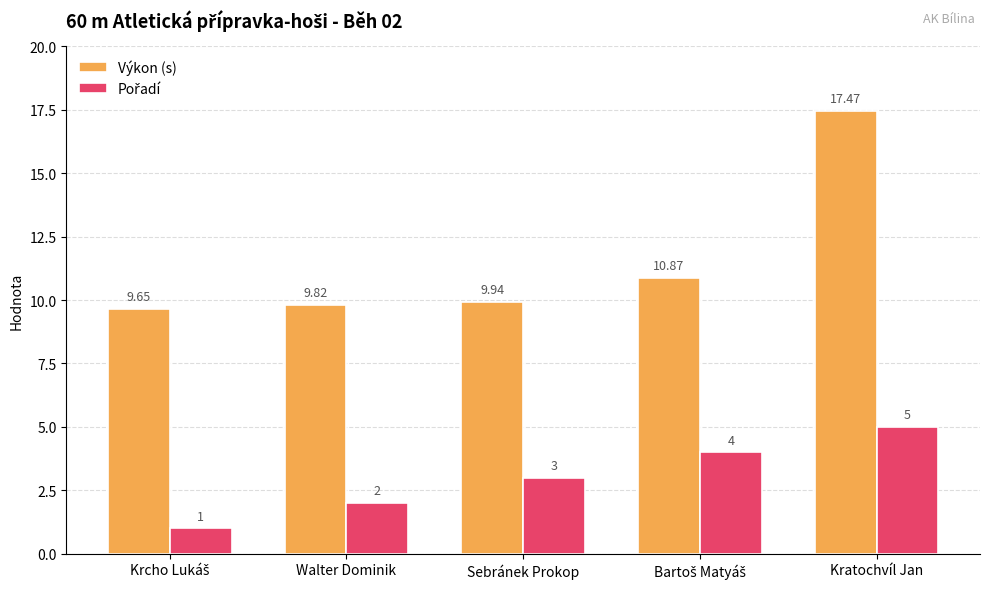

The Výkon (s) series shows 17.5 at Kratochvíl Jan. True or false?

True